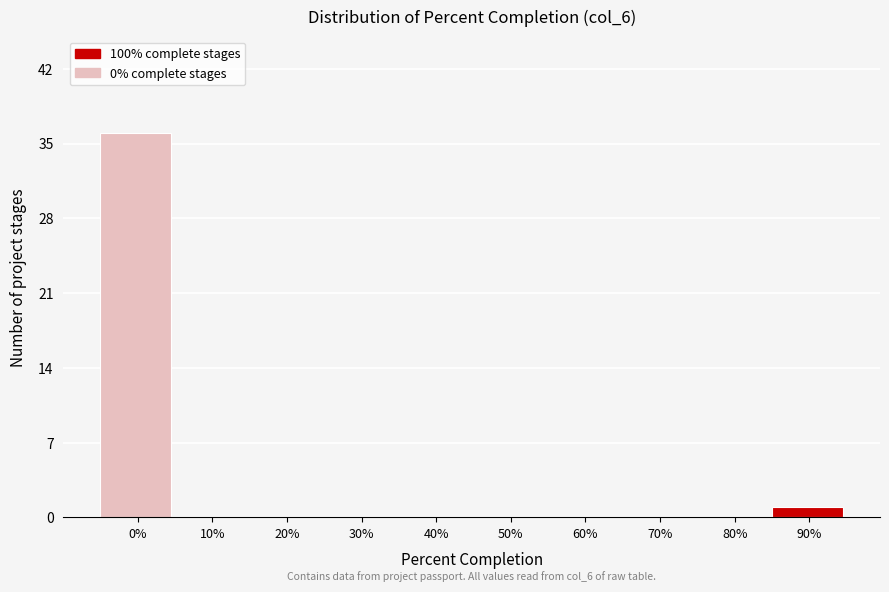

Reading left to right, what are all the values shown in this chart?

0%=36	10%=0	20%=0	30%=0	40%=0	50%=0	60%=0	70%=0	80%=0	90%=1